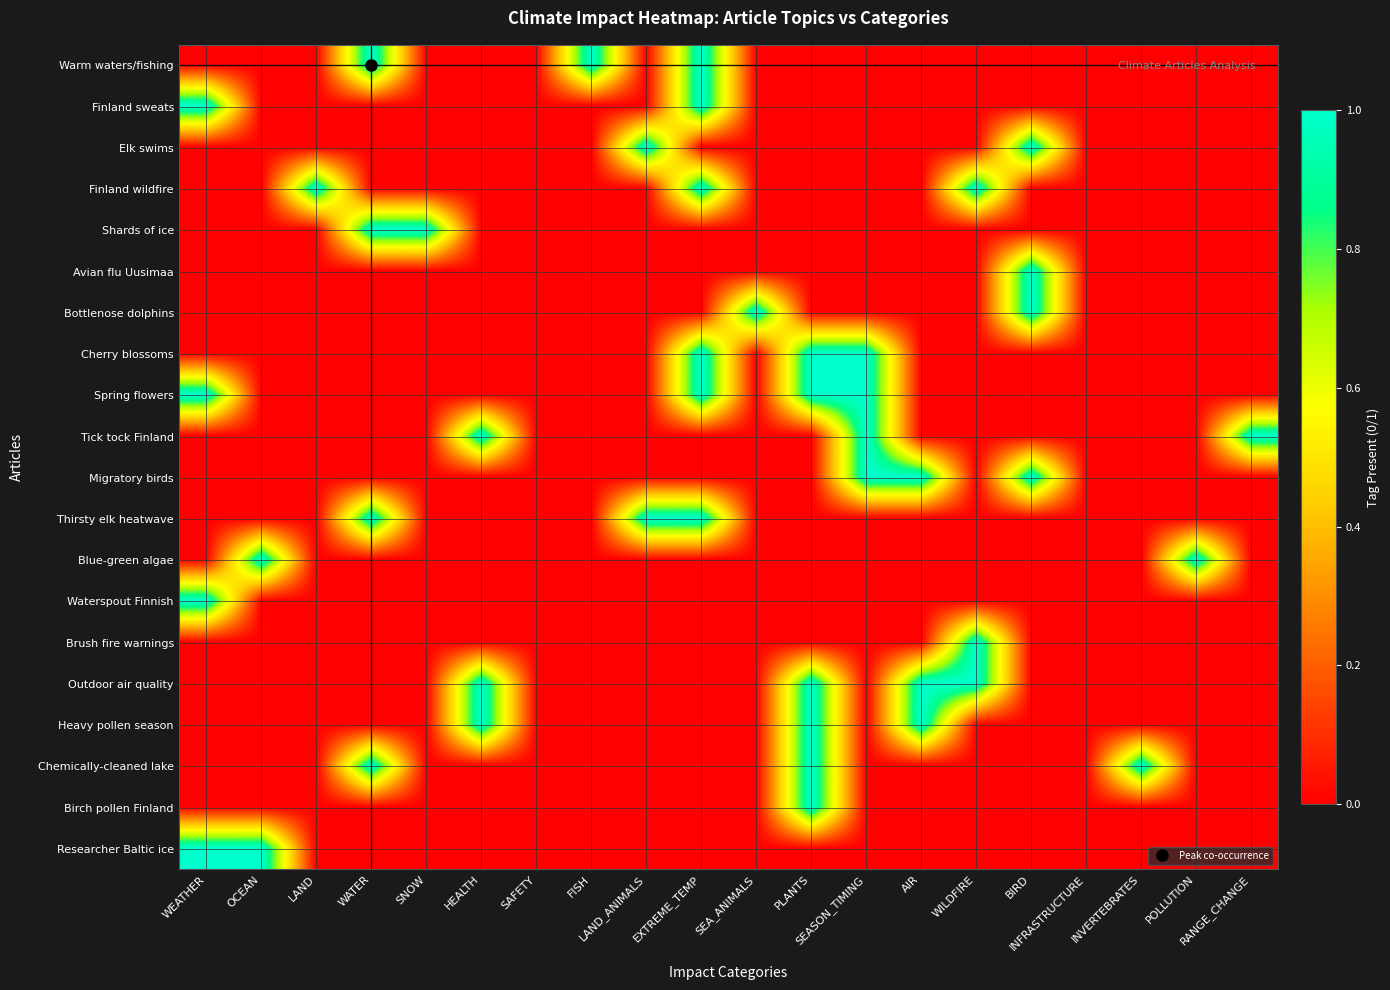

What is the difference between the highest and lowest values at HEALTH?

1